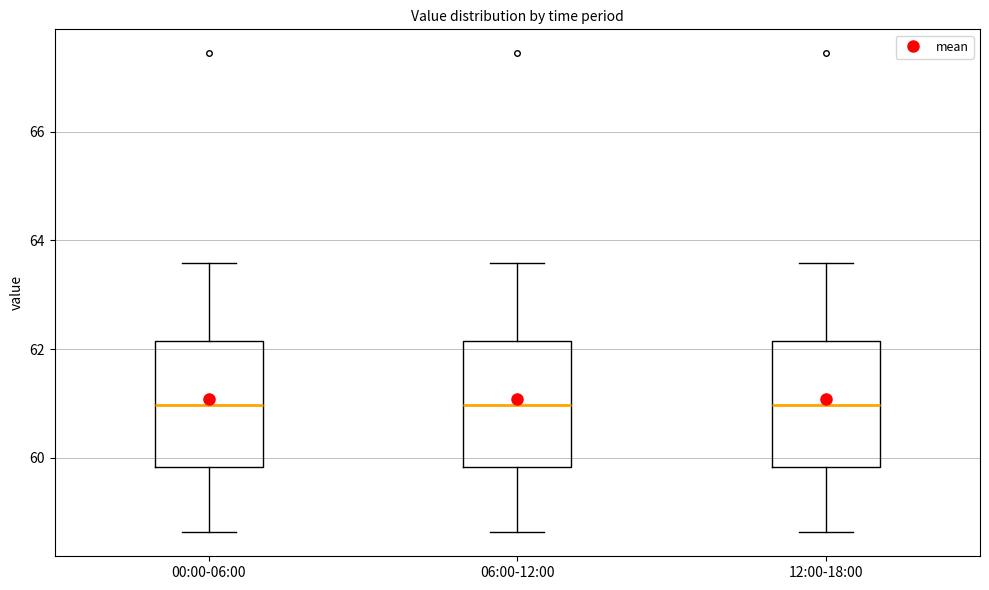

Reading left to right, transcribe this box plot: for each box, give where its median line is, the range the box spans, and where its two whiskers end, as read against the y-axis. The values are not printed on the chart, so give them approximately, as read against the axis.

00:00-06:00: median 61.0, box 59.8 to 62.2, whiskers 58.6 to 63.6
06:00-12:00: median 61.0, box 59.8 to 62.2, whiskers 58.6 to 63.6
12:00-18:00: median 61.0, box 59.8 to 62.2, whiskers 58.6 to 63.6